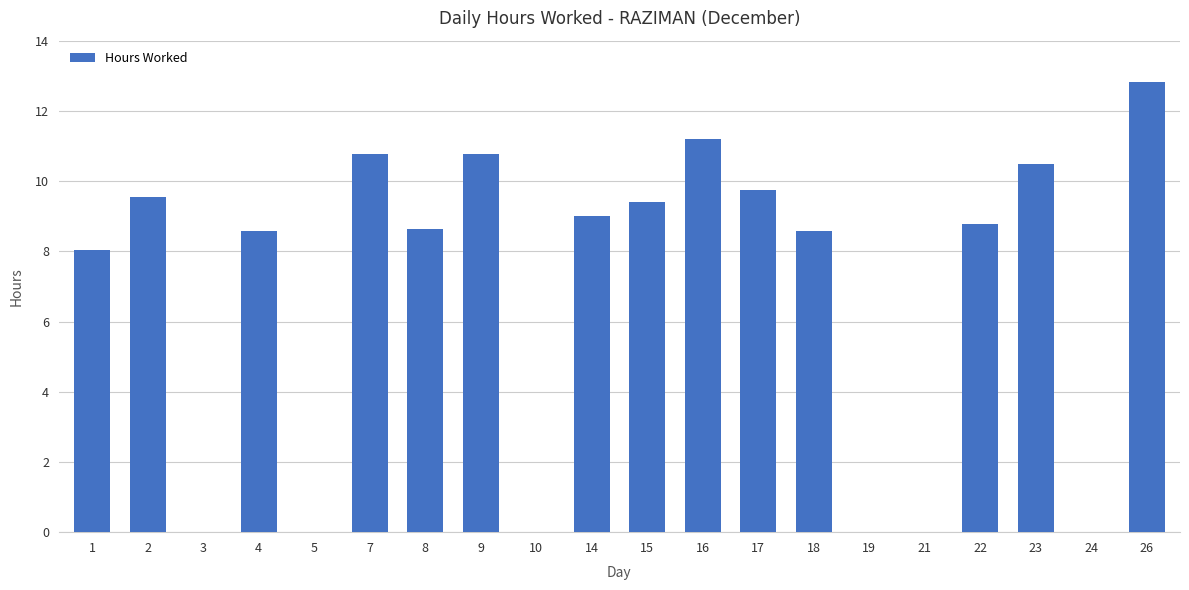

True or false: the data shows 15.7 at 15.

False